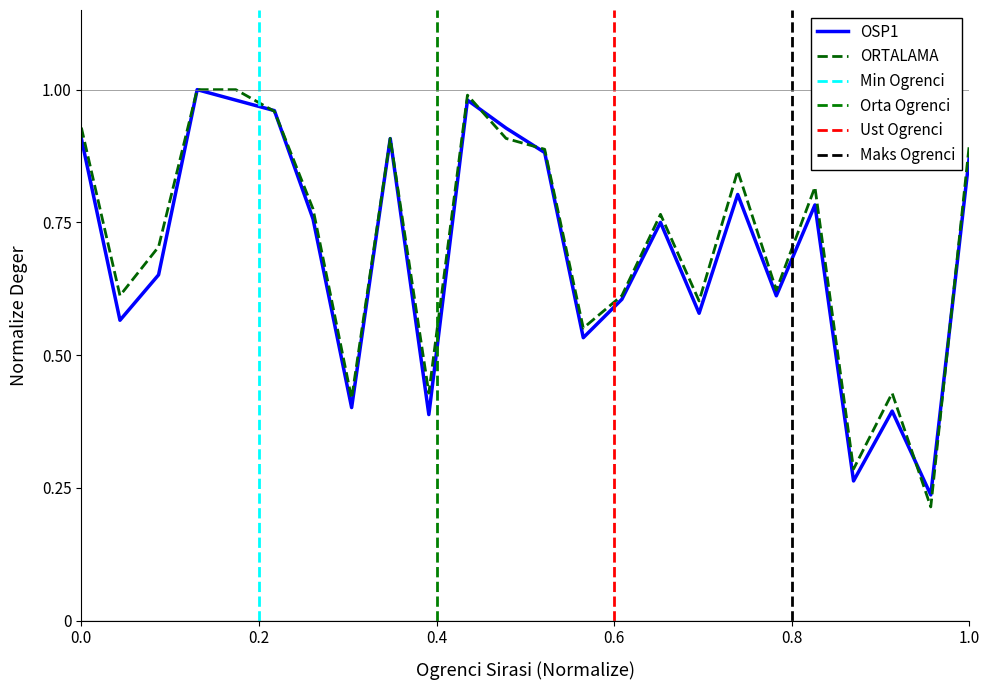

True or false: ORTALAMA and OSP1 intersect in this chart.

True